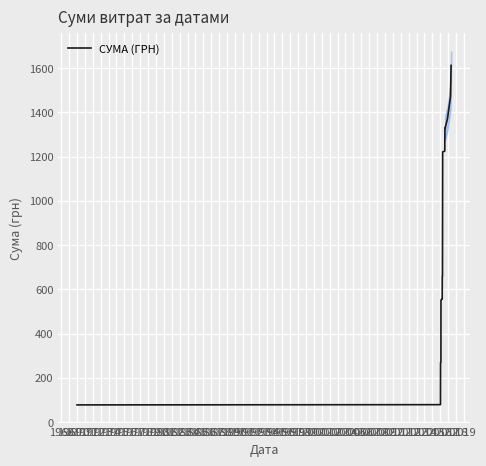

What is the highest value of the СУМА (ГРН) series?

1612.2